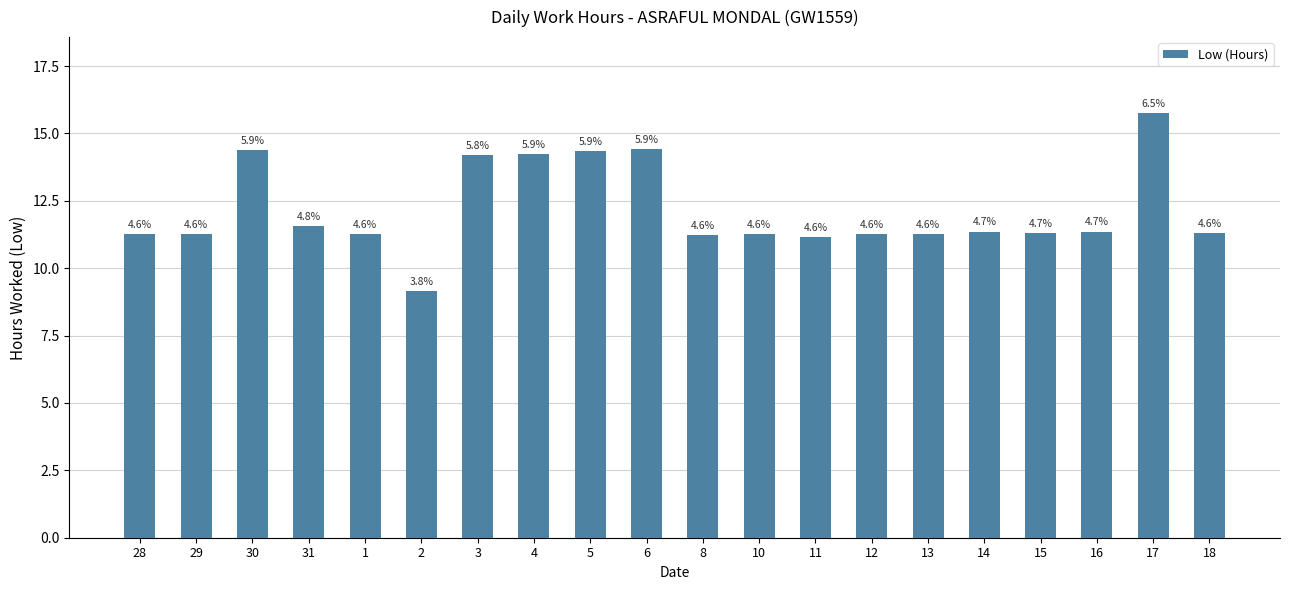

What is the difference between the values at 30 and 29?

3.1